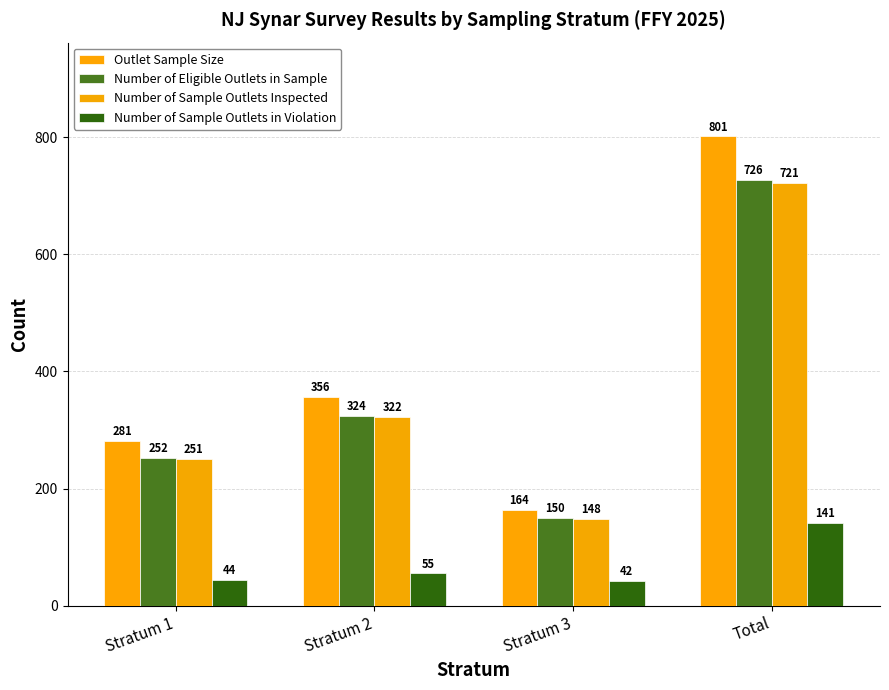

At Stratum 1, list the series in order from largest to smallest.

Outlet Sample Size, Number of Eligible Outlets in Sample, Number of Sample Outlets Inspected, Number of Sample Outlets in Violation